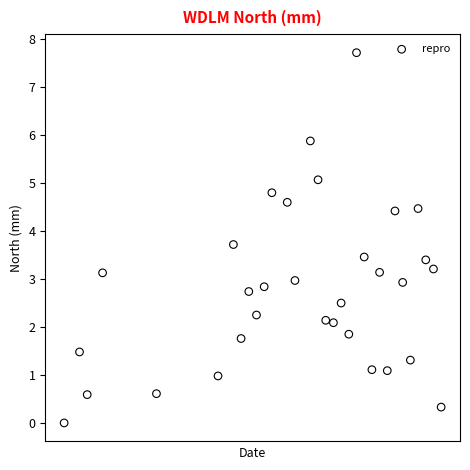

What is the range of X values (max minus min)?

49.0